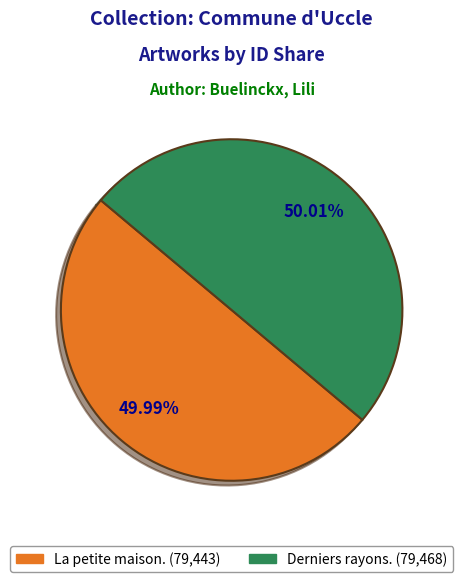

Approximately how many times larger is the value at La petite maison. compared to Derniers rayons.?

1.0